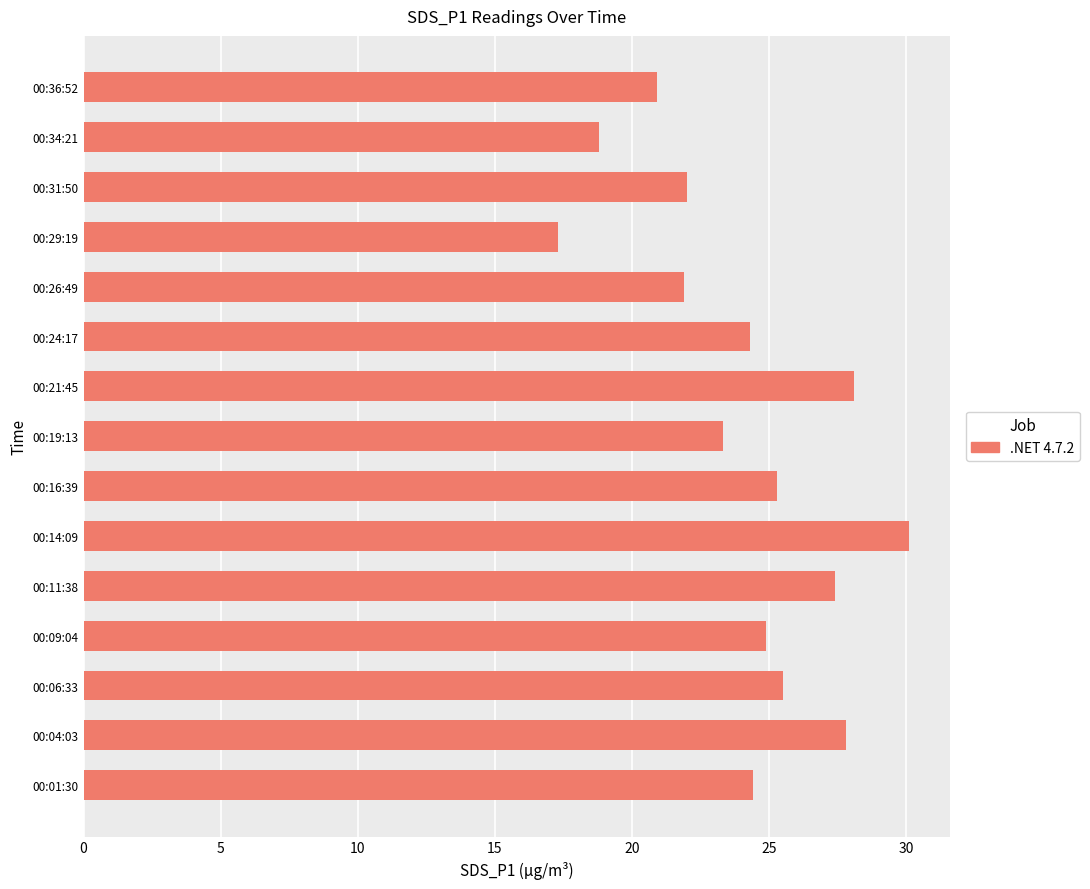

What is the change in value from 00:16:39 to 00:29:19?

-8.0